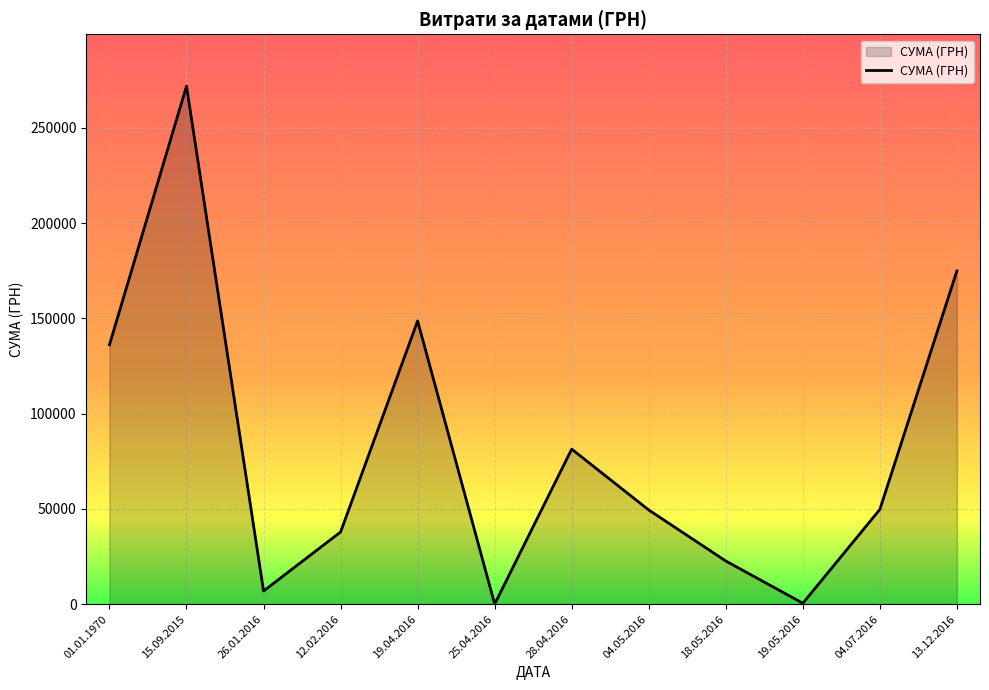

Is it true that the value at 15.09.2015 is 4854.0?

False